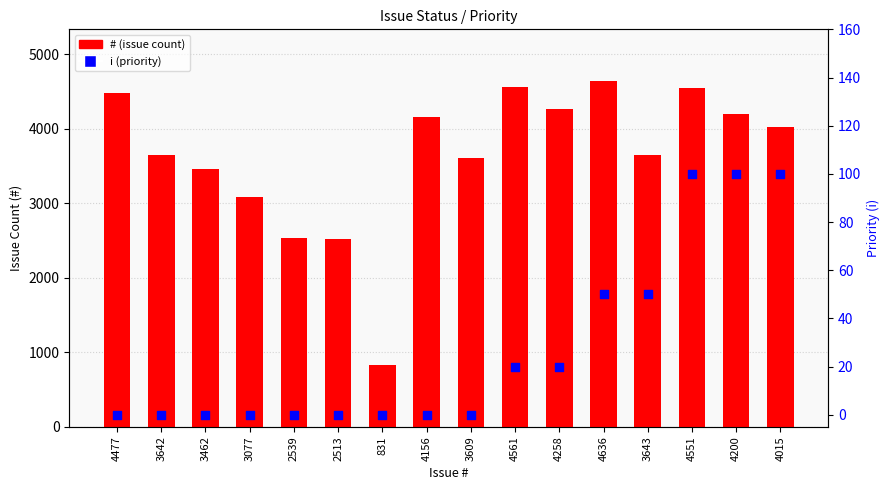

Which series reaches the maximum Y coordinate?

#